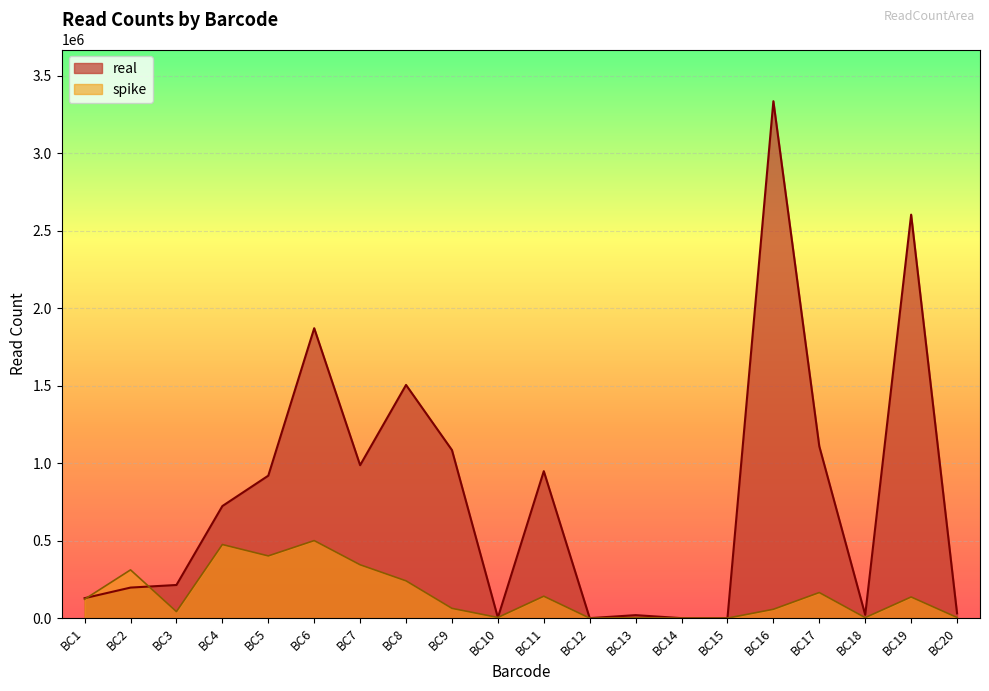

Reading left to right, transcribe all the data shown in this chart.

real: BC1=128871.0	BC2=197155.0	BC3=213946.0	BC4=723195.0	BC5=919245.0	BC6=1870685.0	BC7=986791.0	BC8=1504758.0	BC9=1084580.0	BC10=3291.0	BC11=948302.0	BC12=47.0	BC13=19361.0	BC14=10.0	BC15=8.0	BC16=3335447.0	BC17=1108808.0	BC18=21122.0	BC19=2603444.0	BC20=30973.0
spike: BC1=121975.9	BC2=311416.3	BC3=42097.9	BC4=474950.4	BC5=401549.0	BC6=500317.0	BC7=344339.0	BC8=240713.5	BC9=63146.8	BC10=4317.7	BC11=141405.7	BC12=0.0	BC13=2698.6	BC14=0.0	BC15=0.0	BC16=57209.9	BC17=165153.2	BC18=3238.3	BC19=136548.2	BC20=4317.7